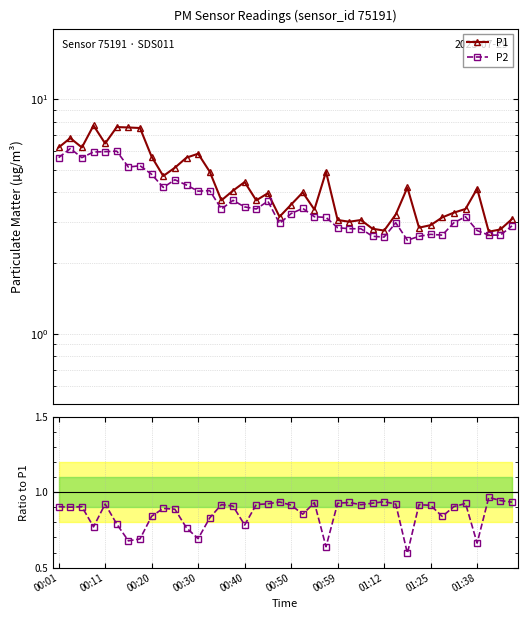

What is the total value across all series at 29?

7.1